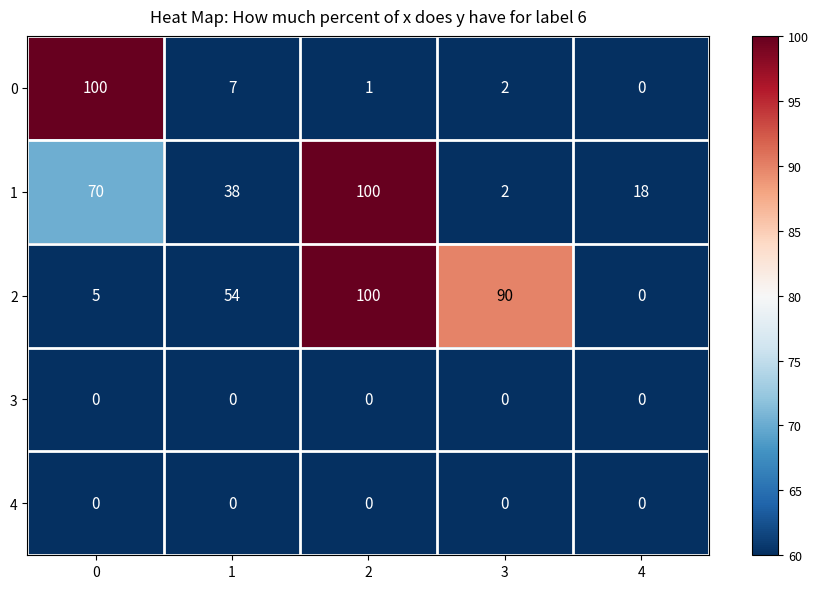

The 1 series shows 66 at 2. True or false?

False